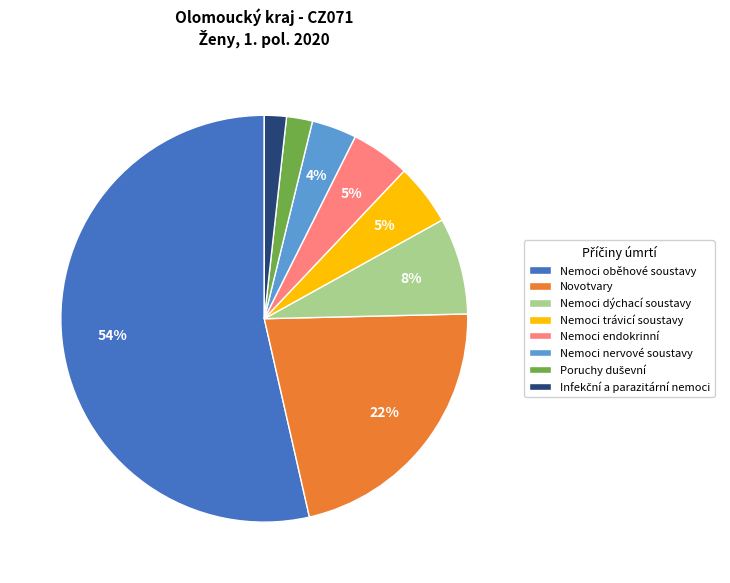

Does Nemoci trávicí soustavy represent more than half of the total?

No